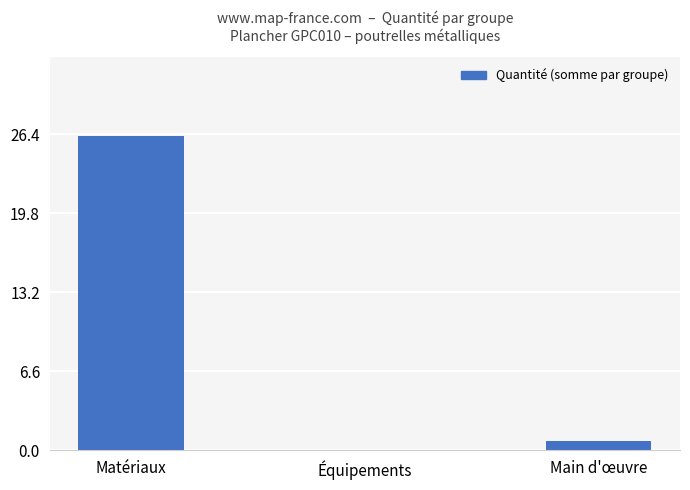

What is the sum of all values?

27.1